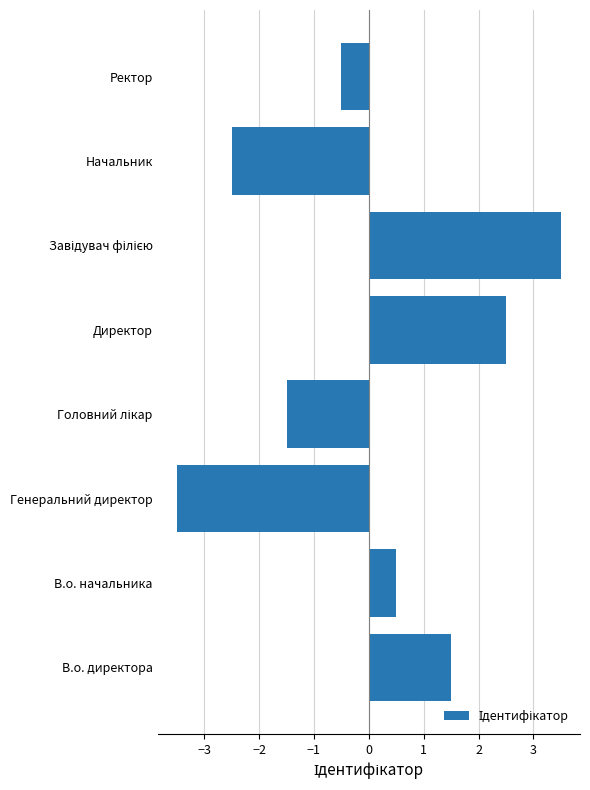

What is the maximum value shown in the chart?

3.5